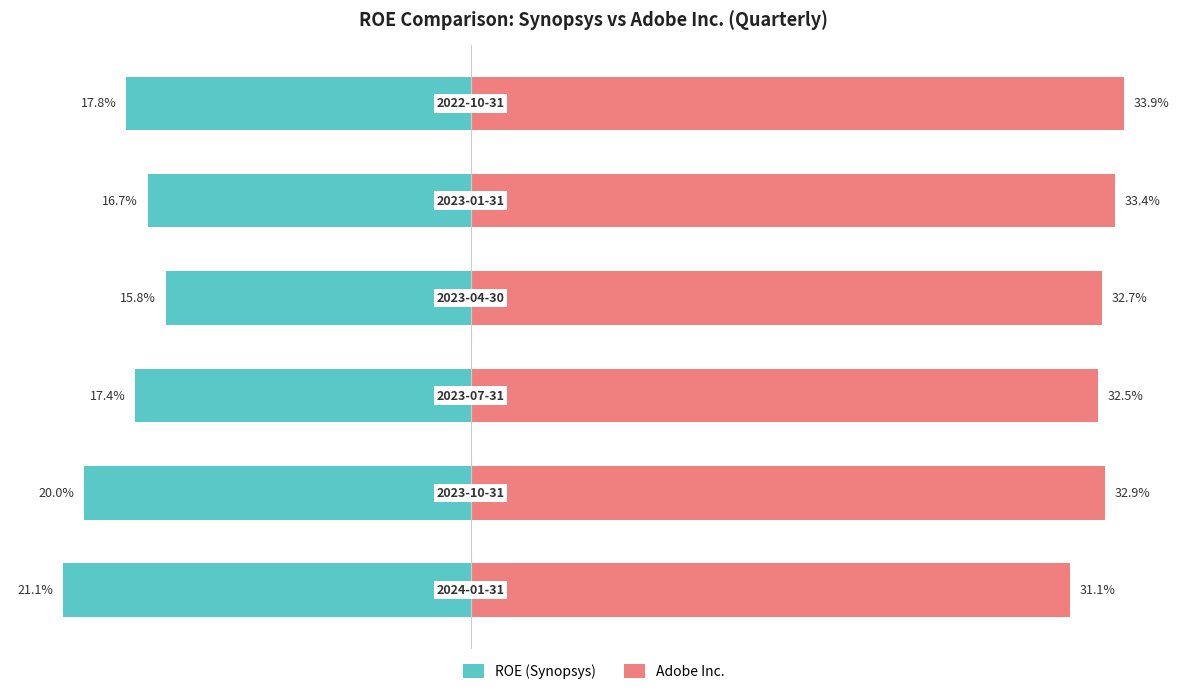

Is the value of ROE (Synopsys) at 0.2 greater than the value of Adobe Inc. at −0.1?

No